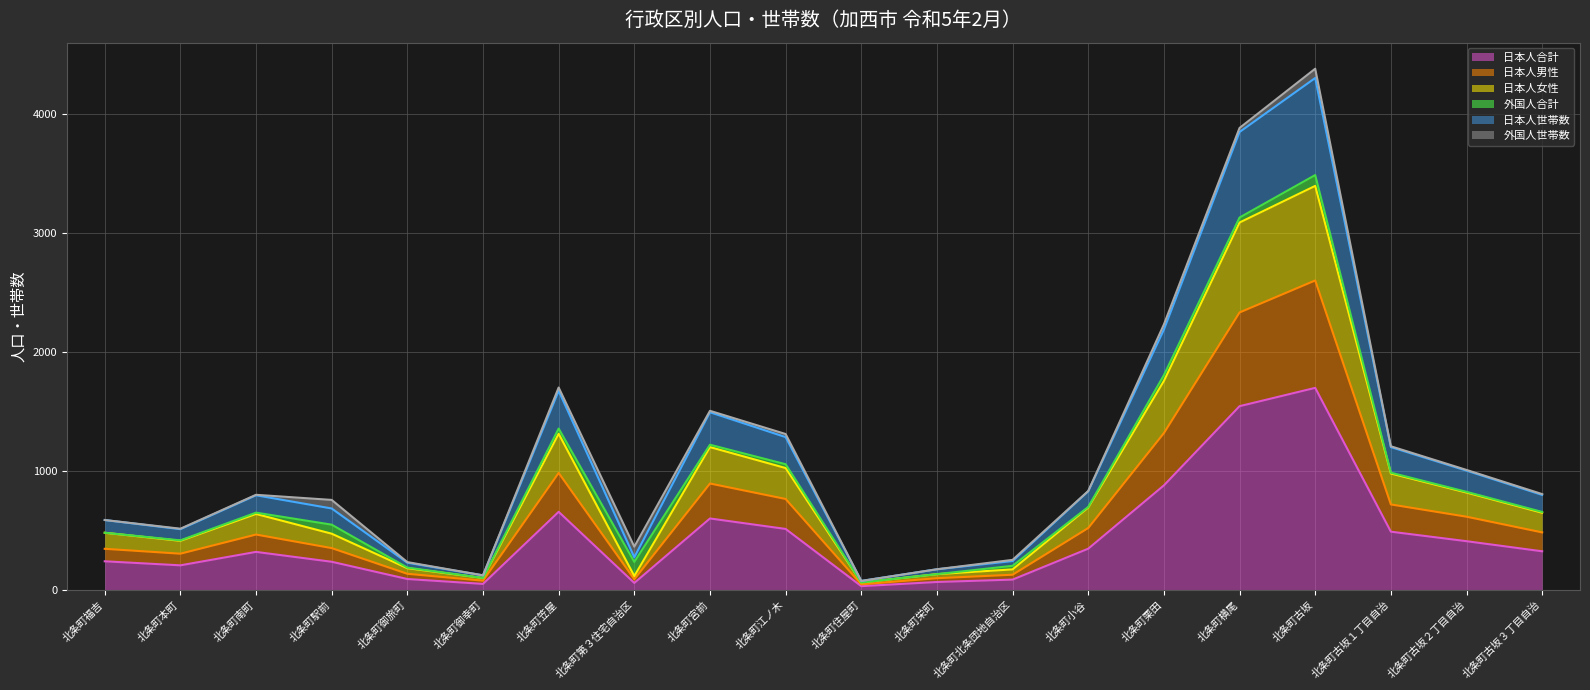

What is the total value across all series at 北条町福吉?

587